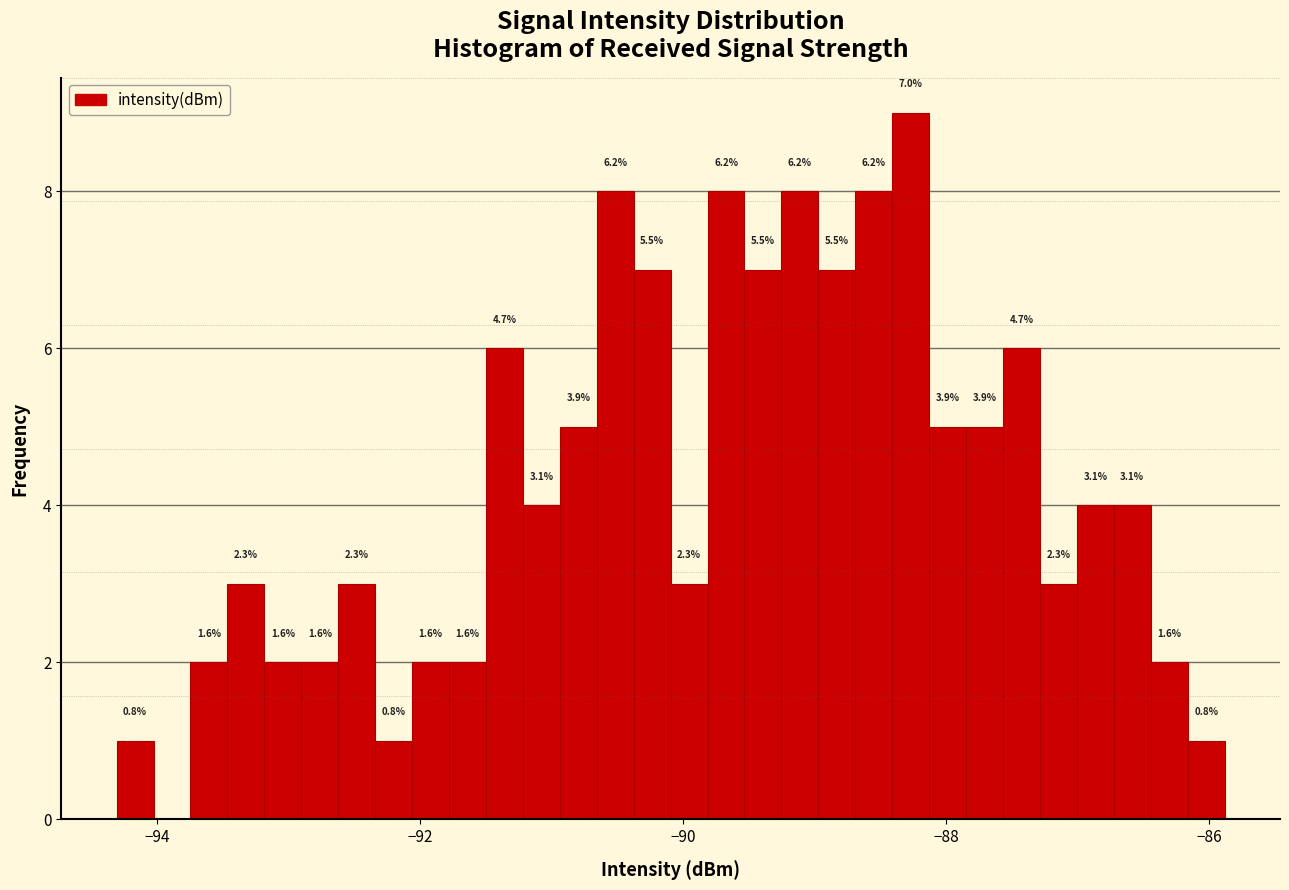

Around what value on the x-axis is the tallest bar? Give the approximate position of its centre, as read against the axis.

-88.2